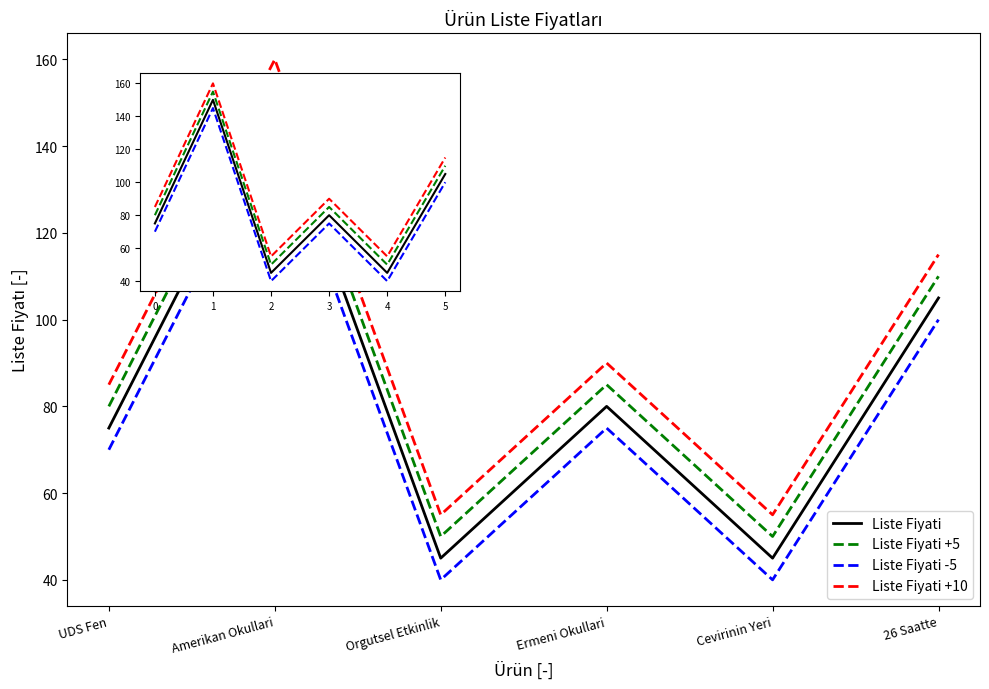

What are all the series names shown in the legend?

Liste Fiyati, Liste Fiyati +5, Liste Fiyati -5, Liste Fiyati +10